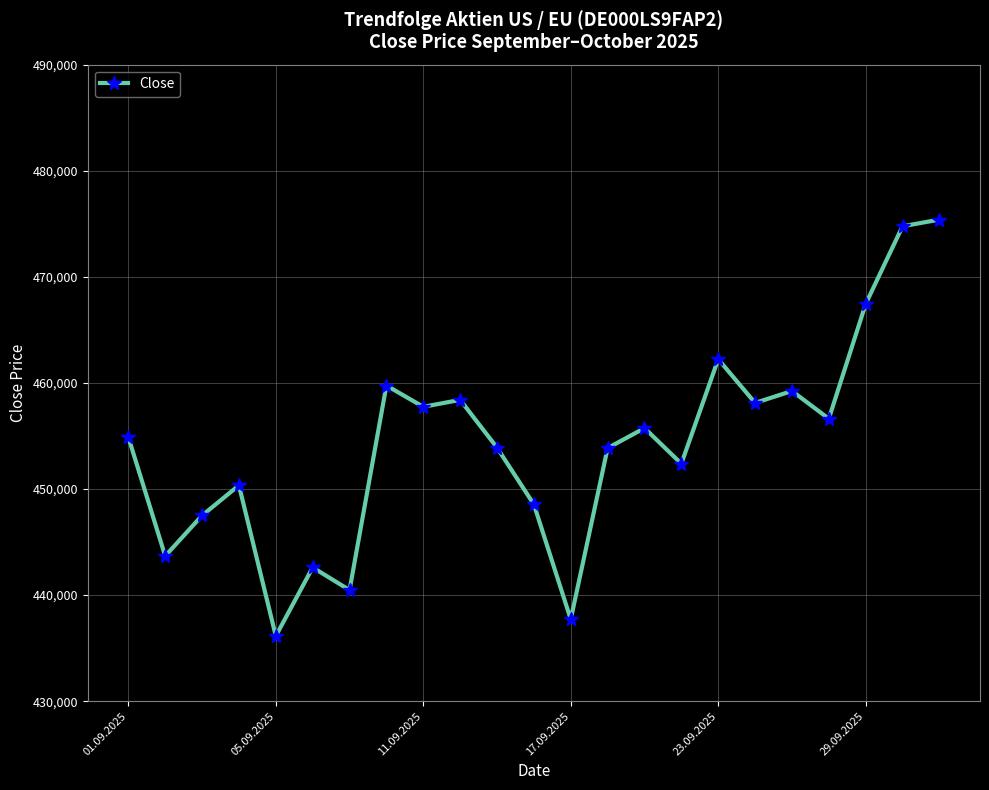

How many points are higher than both their immediate neighbors (excluding endpoints)?

7